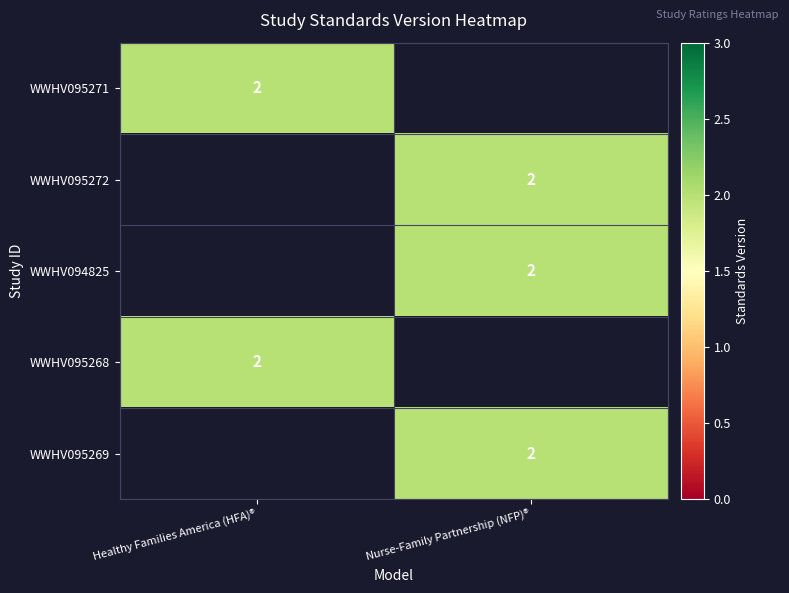

The value of WWHV095268 at Healthy Families America (HFA)® is 1. True or false?

False